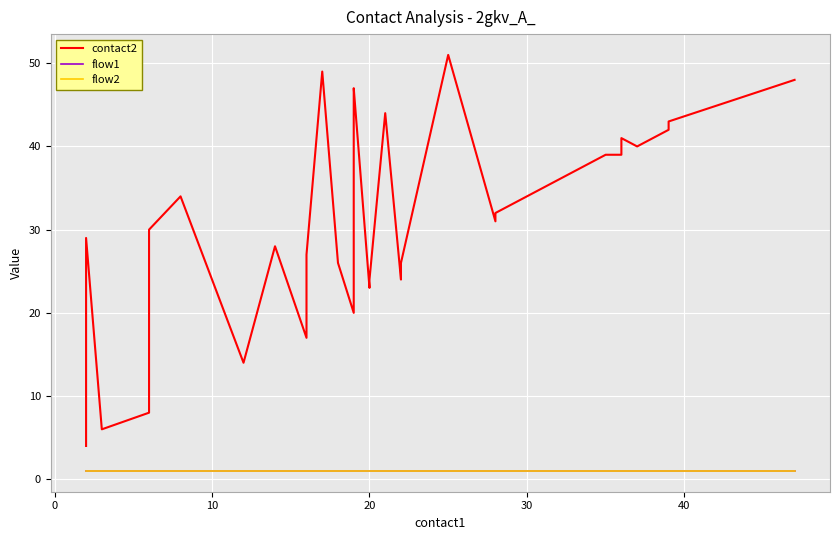

Rank the series at 10 from highest to lowest value.

contact2, flow1, flow2